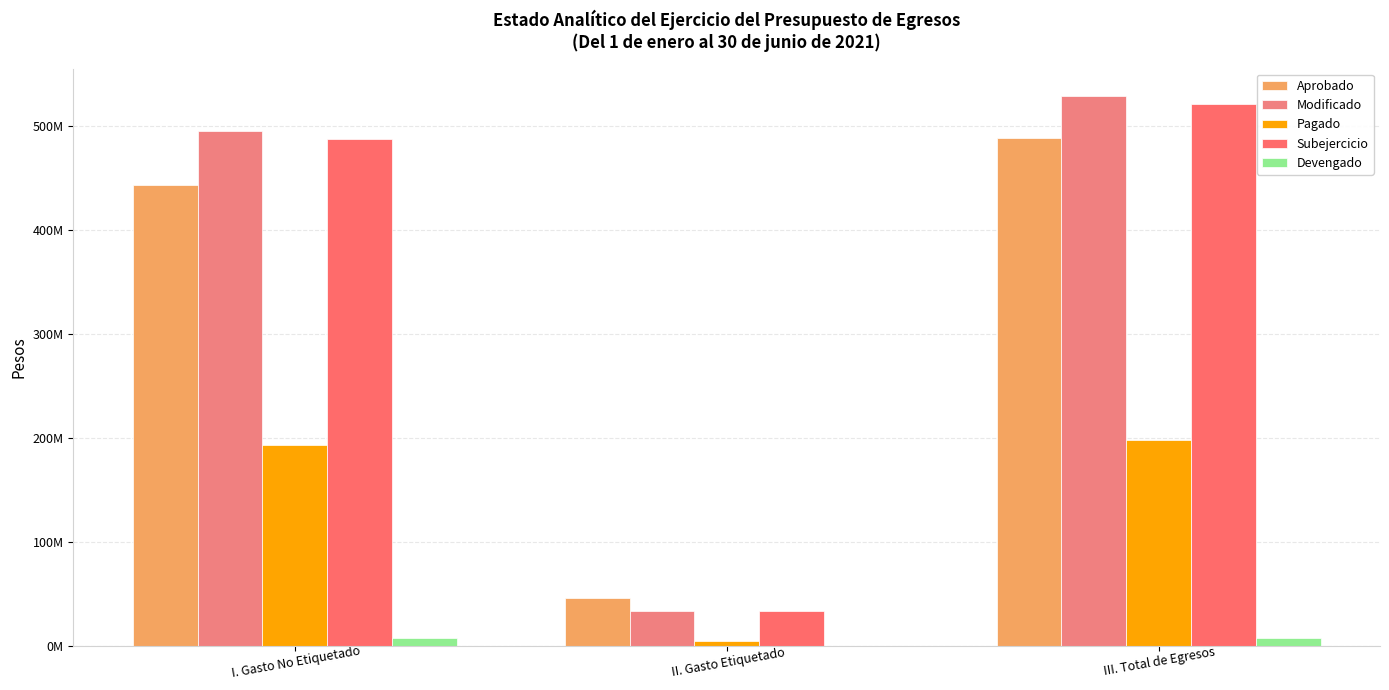

Are the bars grouped side by side (vs. stacked)?

Yes